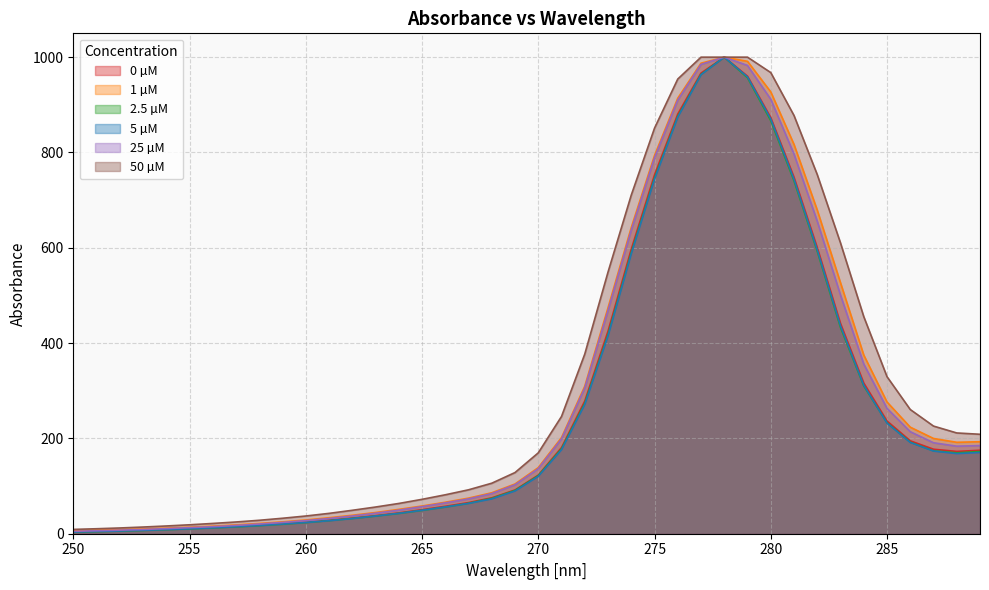

How many categories are shown in the chart?

40